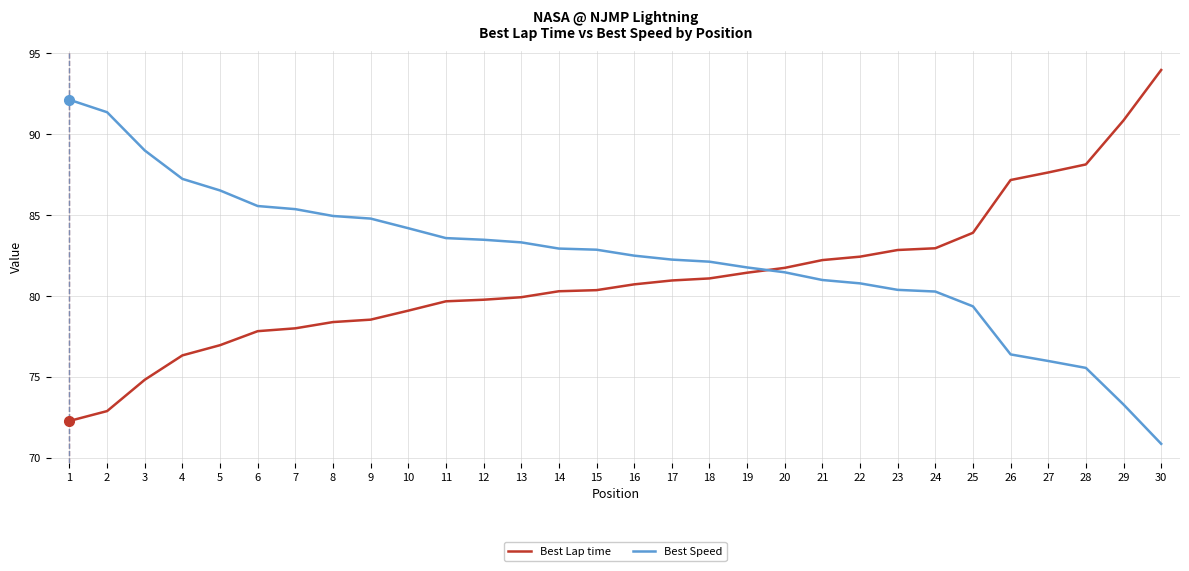

Which category has the lowest value in the Best Speed series?

30